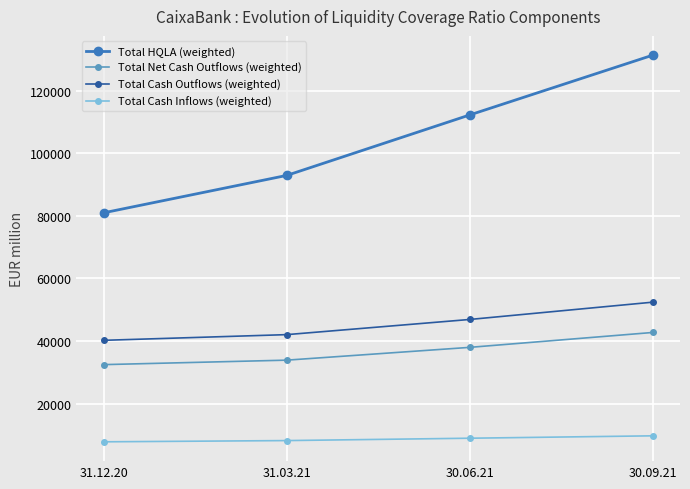

True or false: Total Cash Inflows (weighted) and Total HQLA (weighted) cross at least once.

False